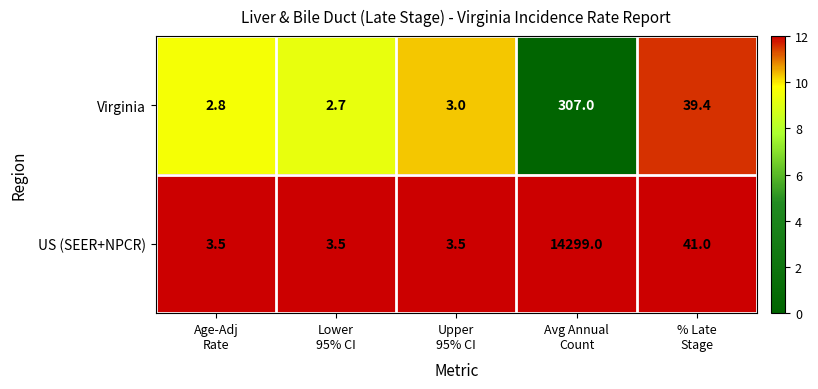

What is the highest value of the Virginia series?

307.0